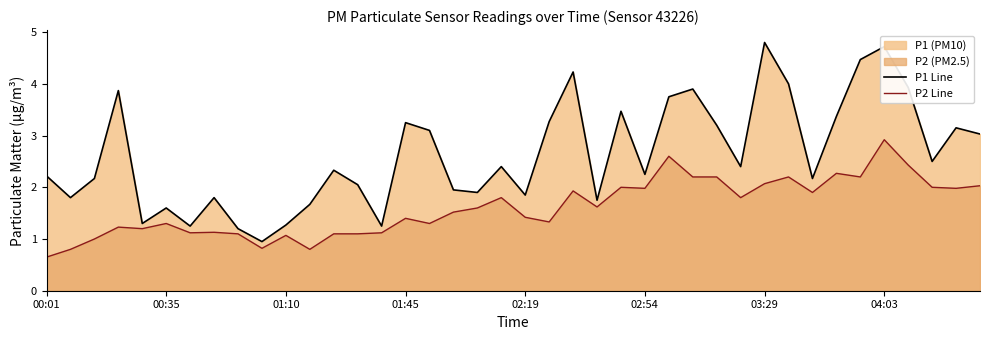

Which series has the widest spread of values?

P1 Line